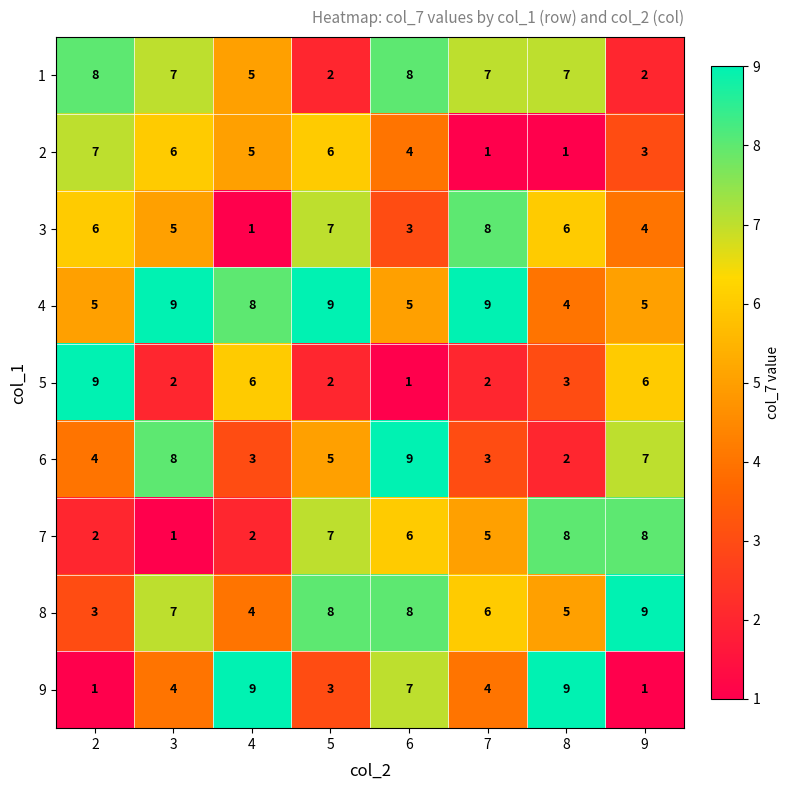

Which category has the lowest value in the 5 series?

6